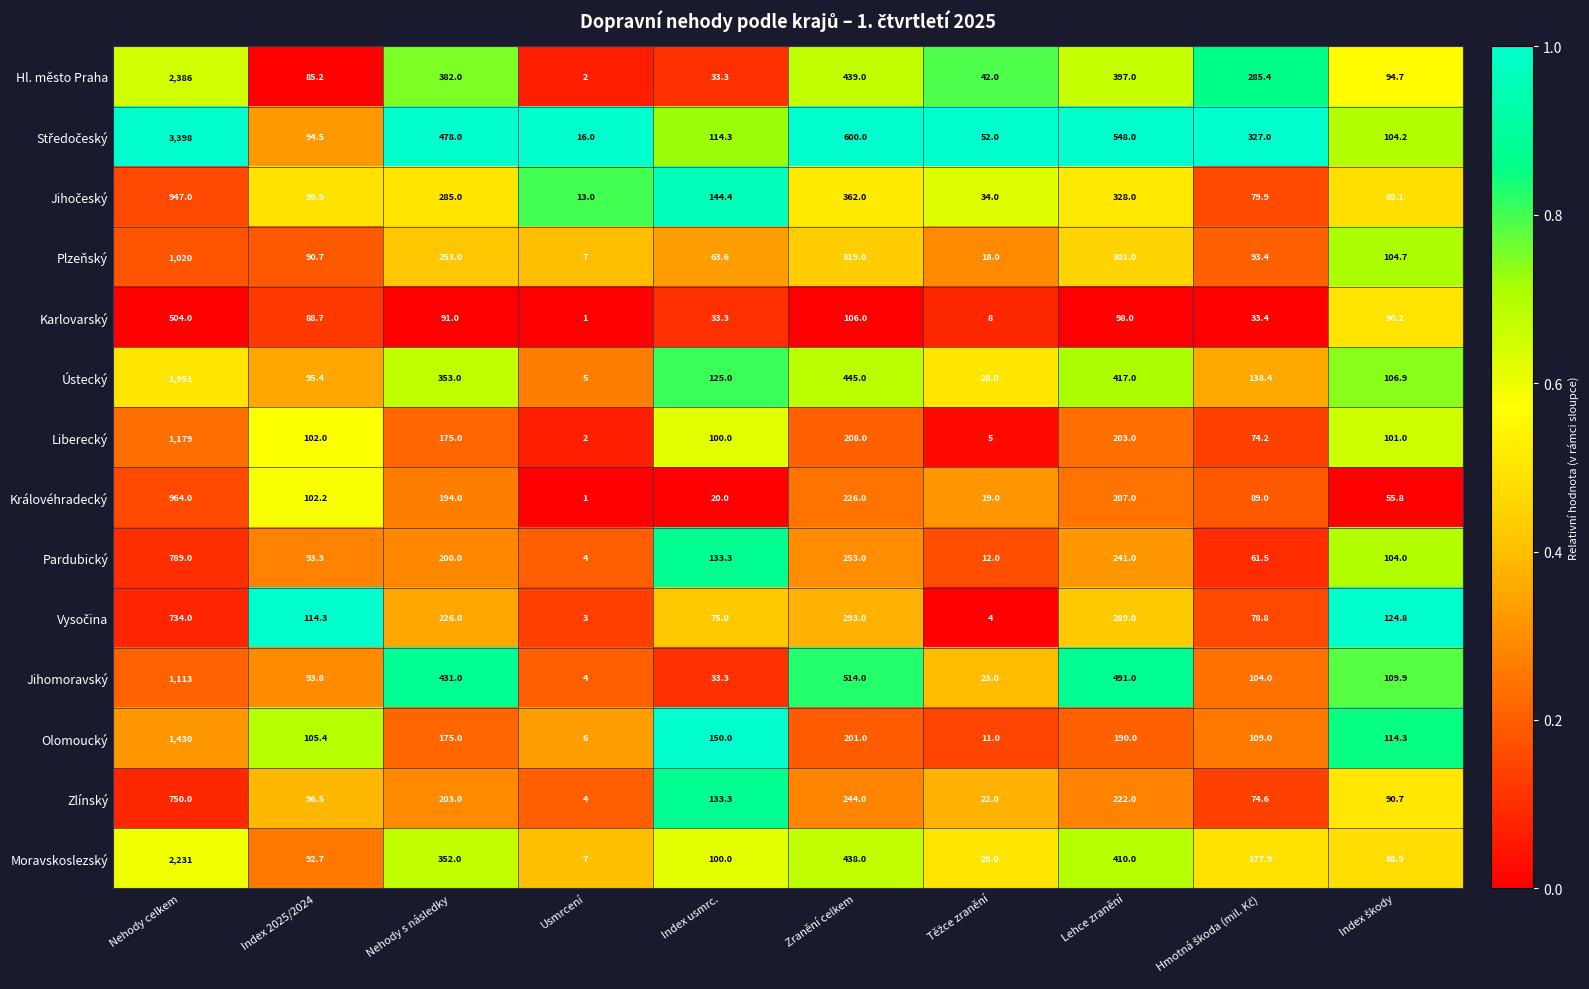

Where does the Olomoucký series first go above 150?

Nehody celkem